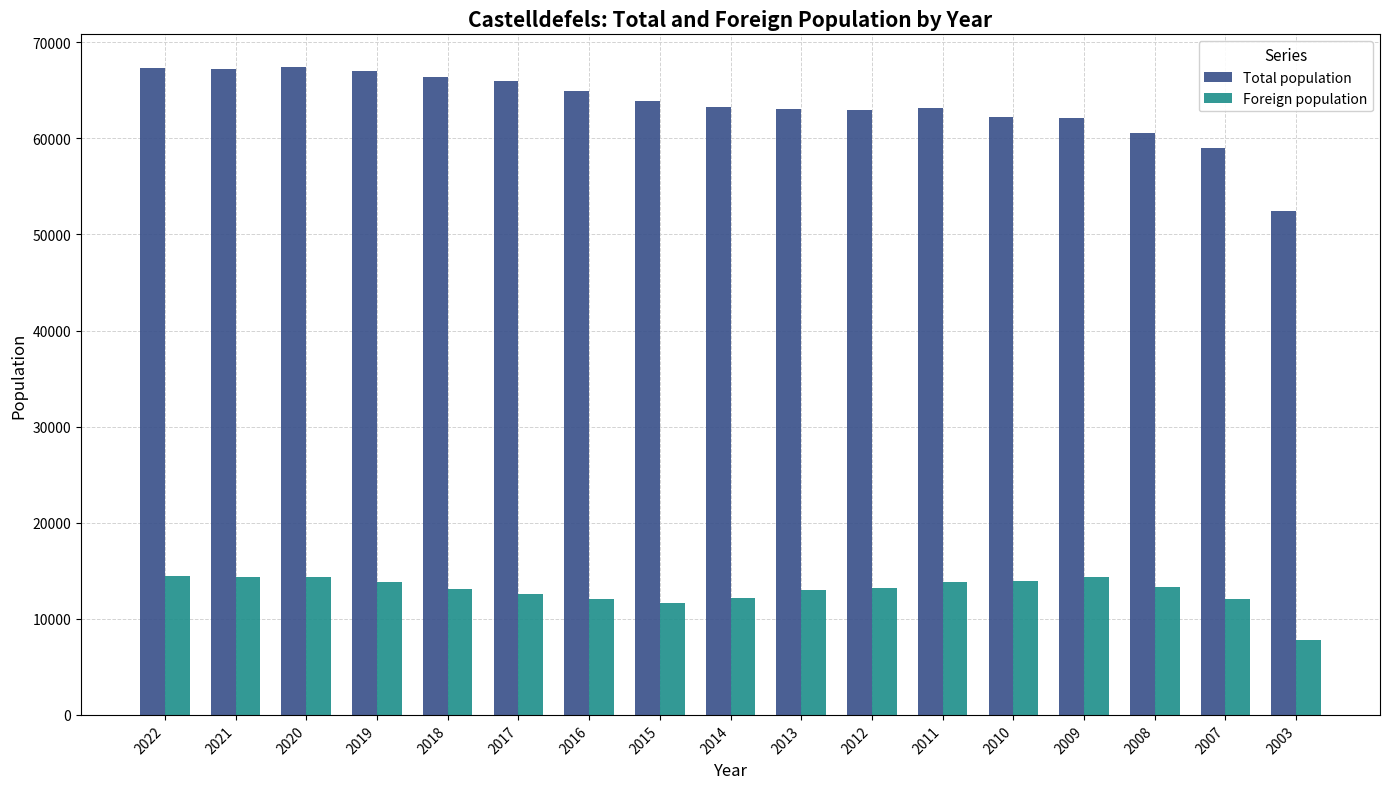

The Total population series shows 91594 at 2003. True or false?

False